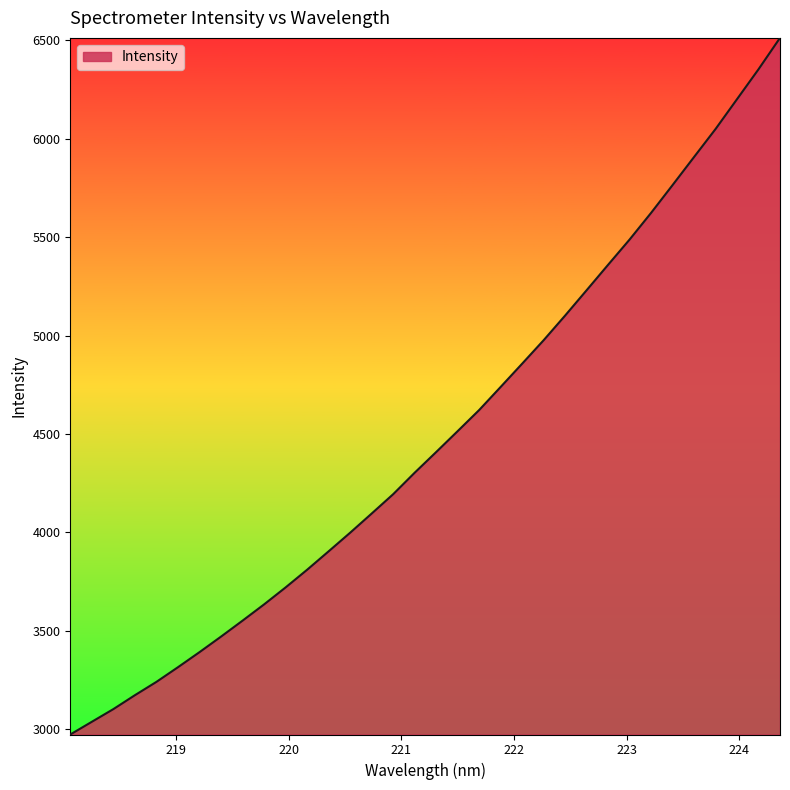

What is the minimum value shown in the chart?

2973.9